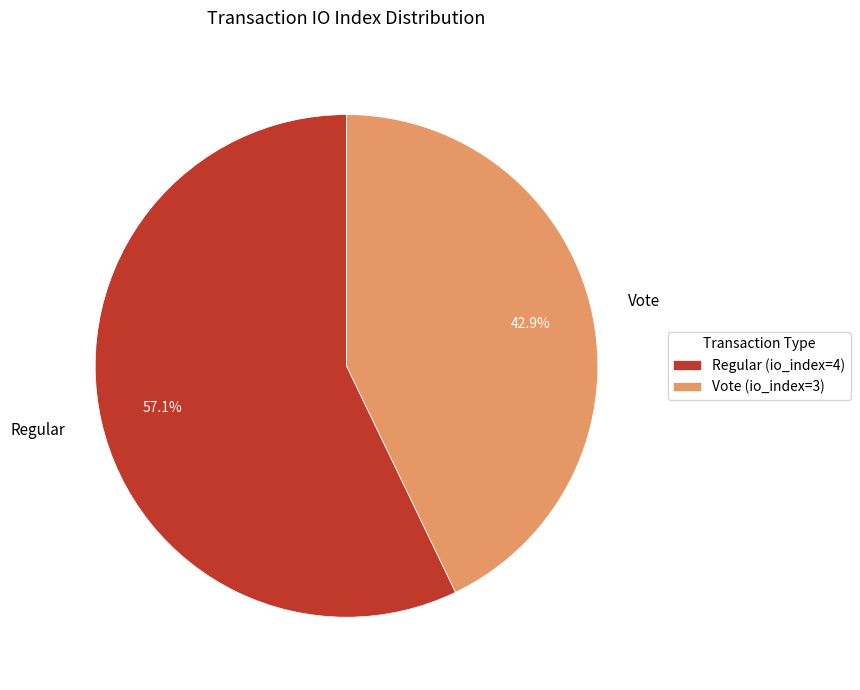

What percentage is the Vote (io_index=3) slice, to the nearest percent?

43%